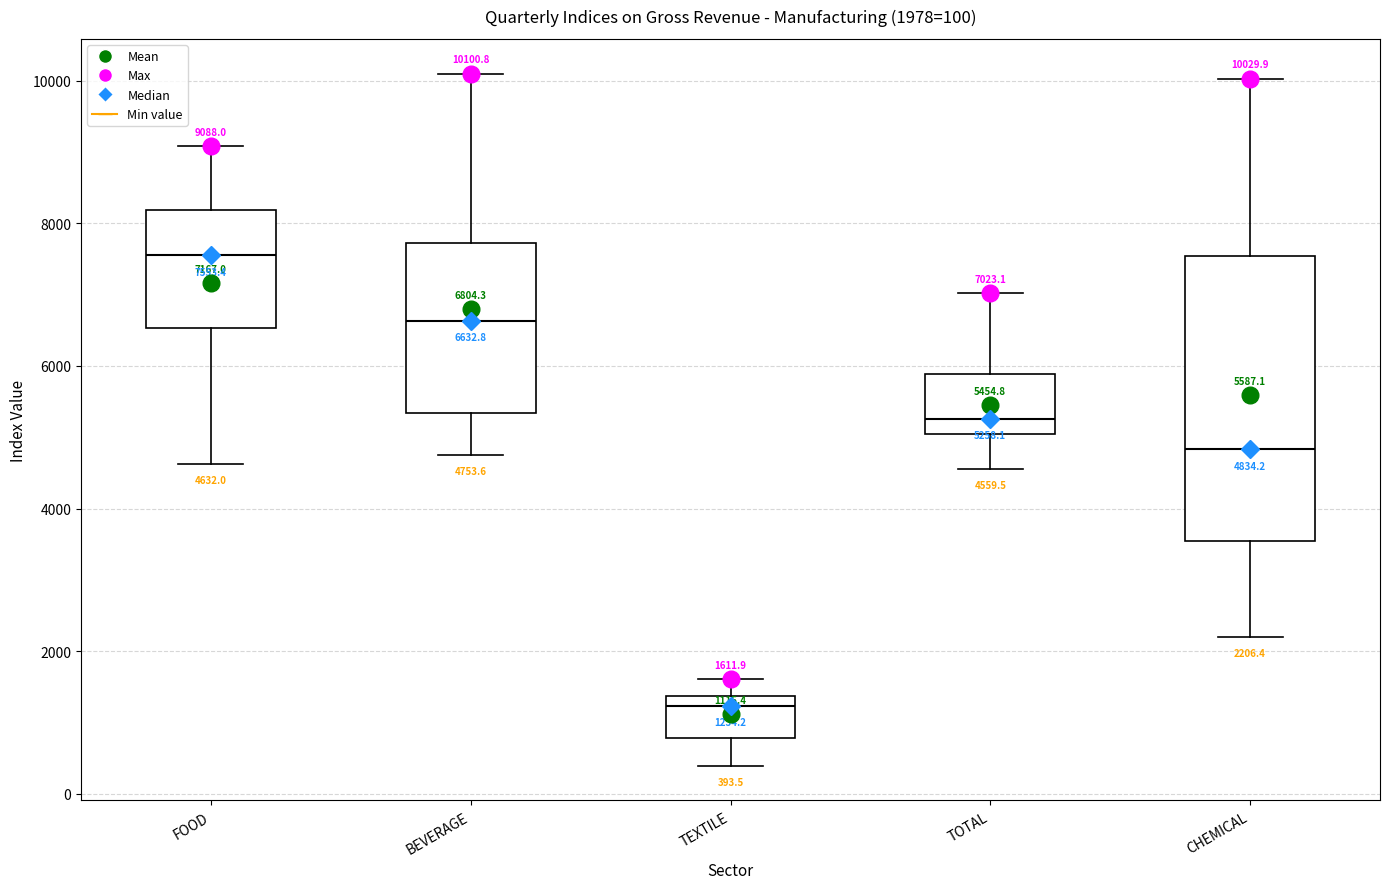

Comparing the boxes themselves (not the whiskers), which one is the tallest?

CHEMICAL